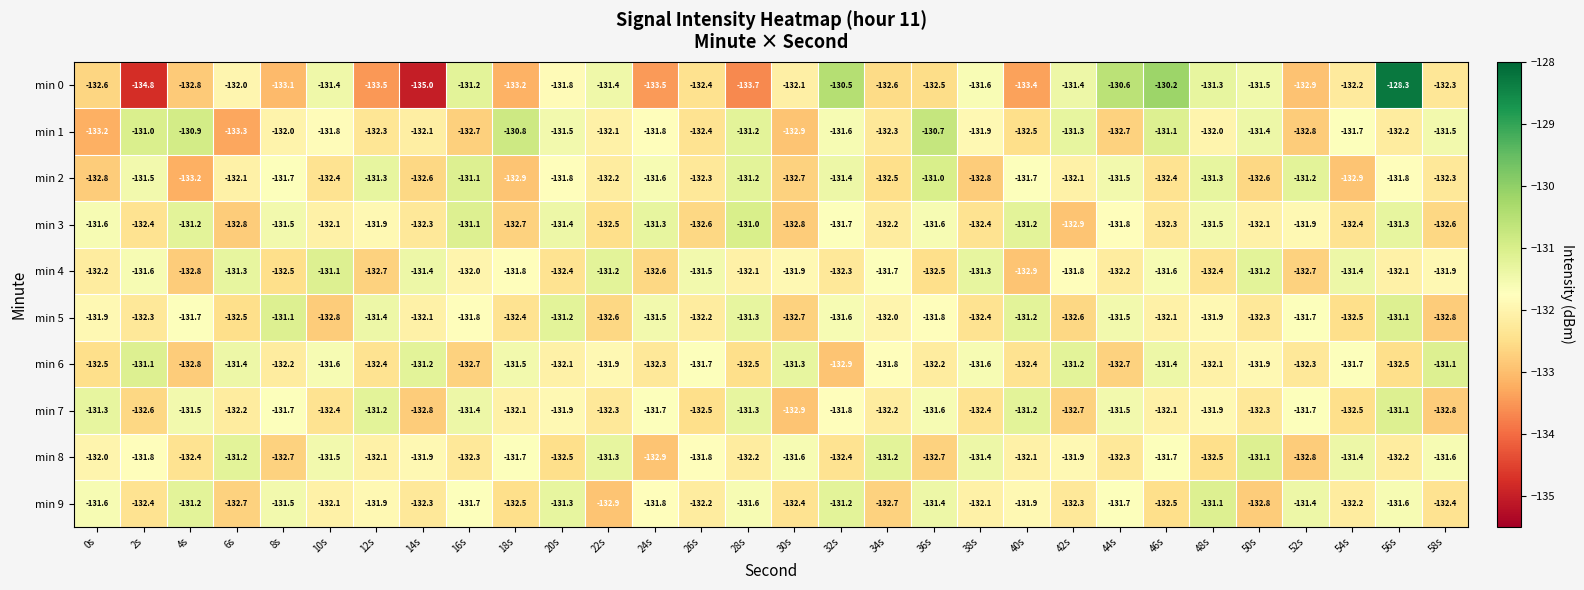

Which label corresponds to the smallest value in the chart?

14s